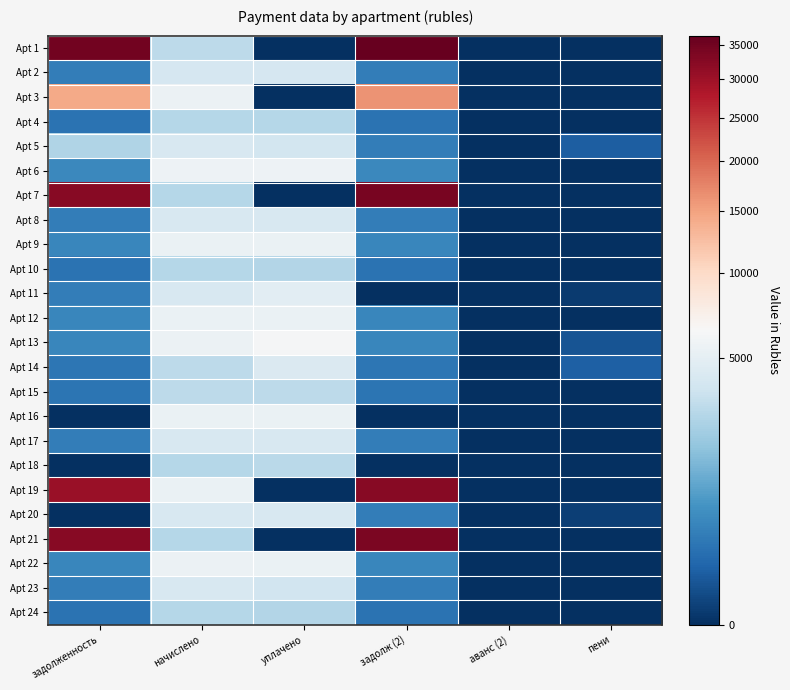

Which category has the highest value across all series?

задолж (2)